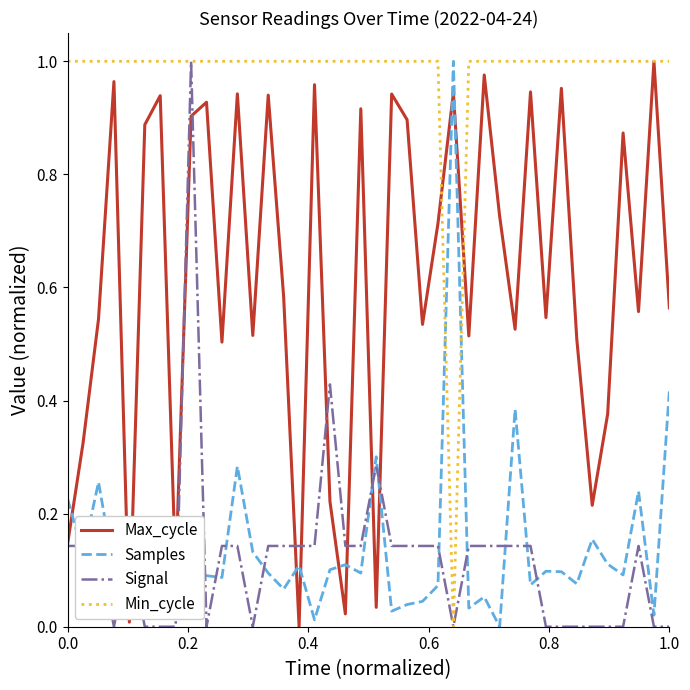

Which series has the largest total across all categories?

Min_cycle